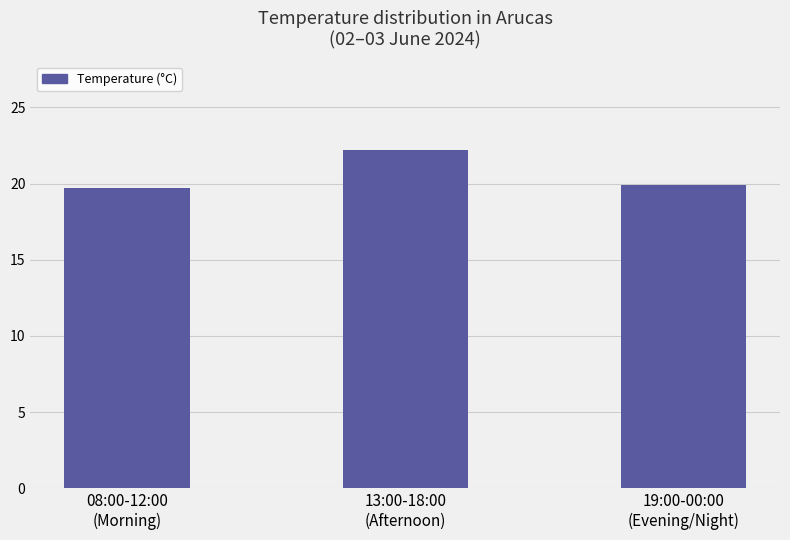

What is the greatest value displayed?

22.2